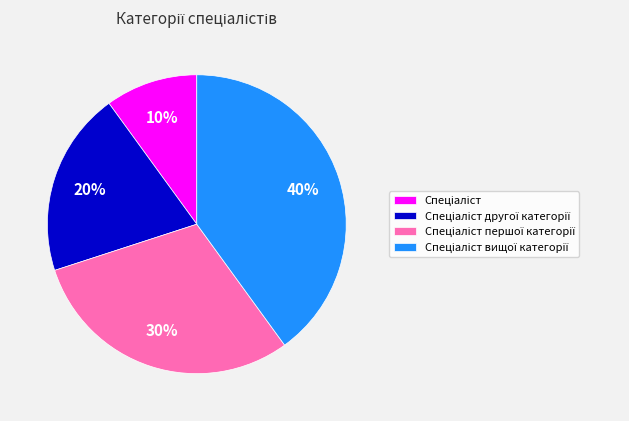

To the nearest percent, what is the average slice percentage?

25%